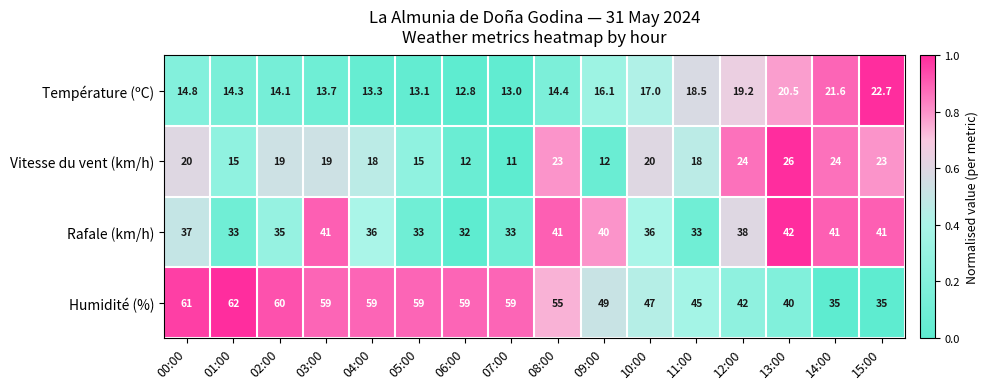

What is the difference between the Rafale (km/h) values at 01:00 and 10:00?

3.0